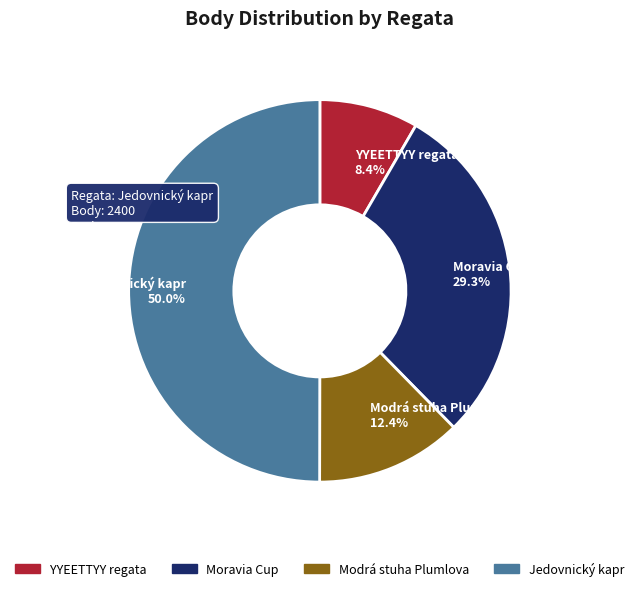

Between Moravia Cup and Jedovnický kapr, which is larger?

Jedovnický kapr